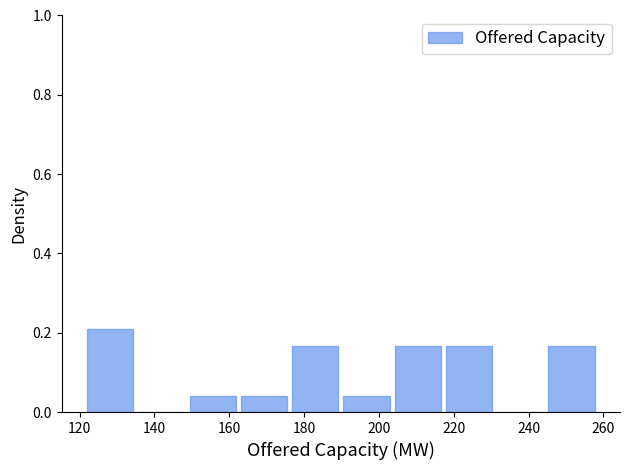

What is the height of the bar covering 218 to 232 on the x-axis? Neither the bar edges nor the heights are printed on the chart, so give them approximately, as read against the axes.

0.16